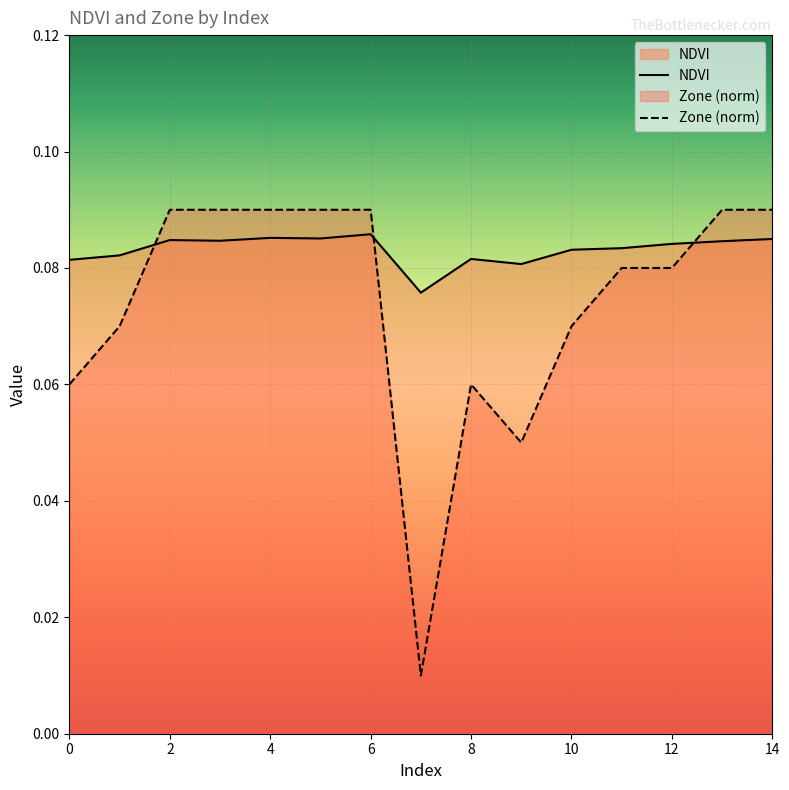

Which series has the largest total across all categories?

NDVI